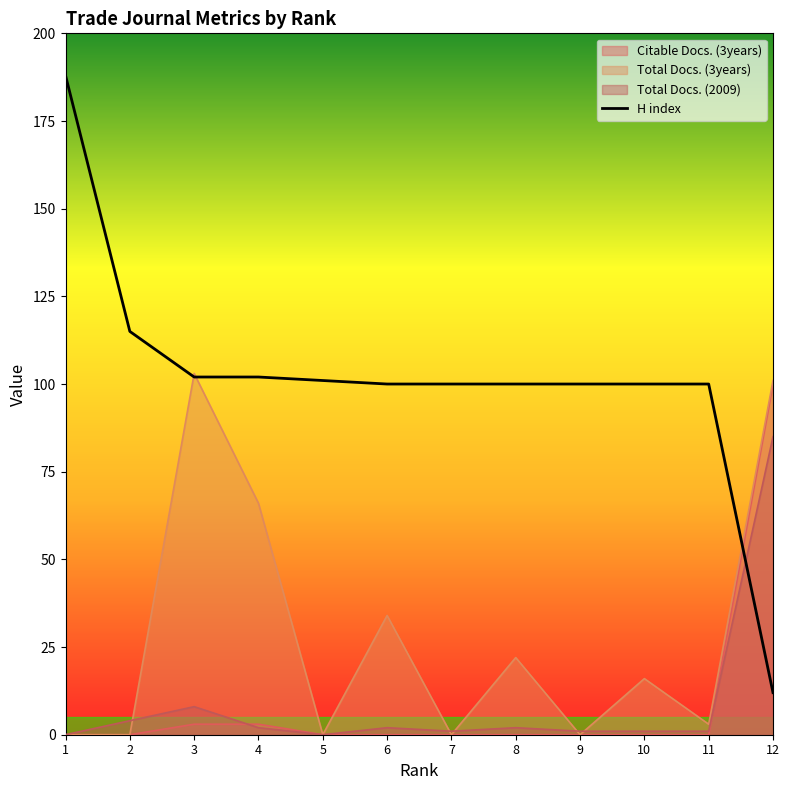

What is the difference between the maximum and minimum values?

176